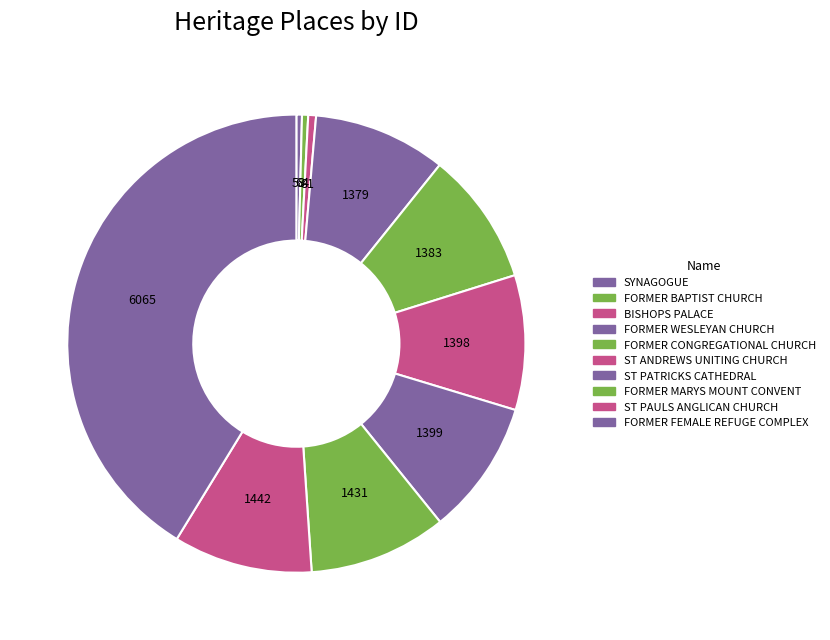

What is the smallest slice in the pie chart?

SYNAGOGUE